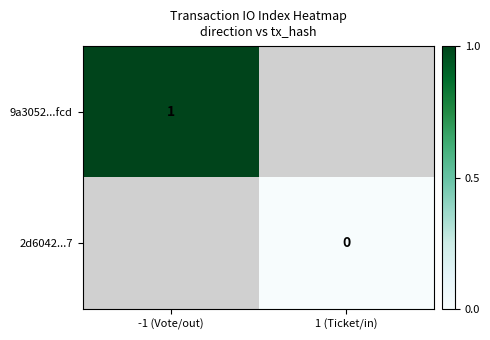

Count the number of data series in this chart.

2